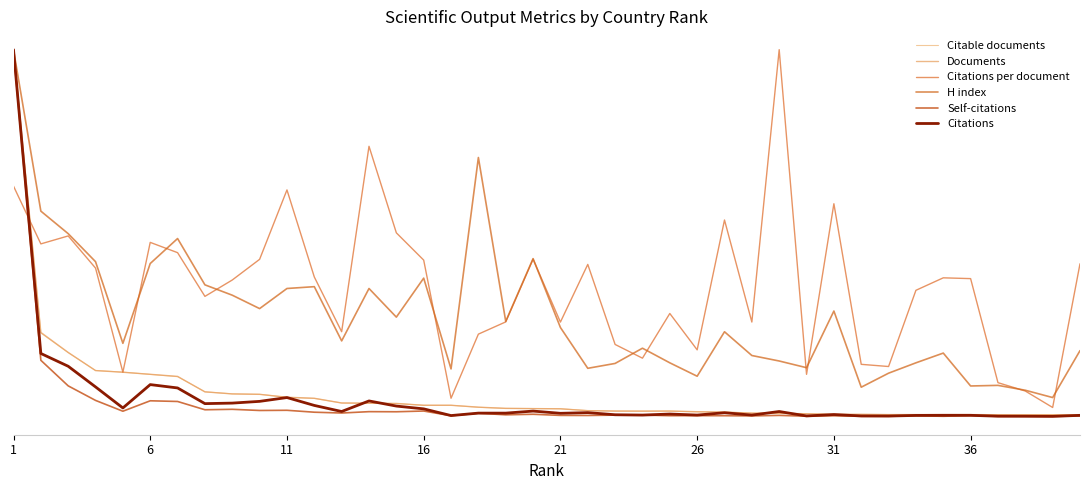

What is the value of the Citable documents point at the 4th from the left?

75.2